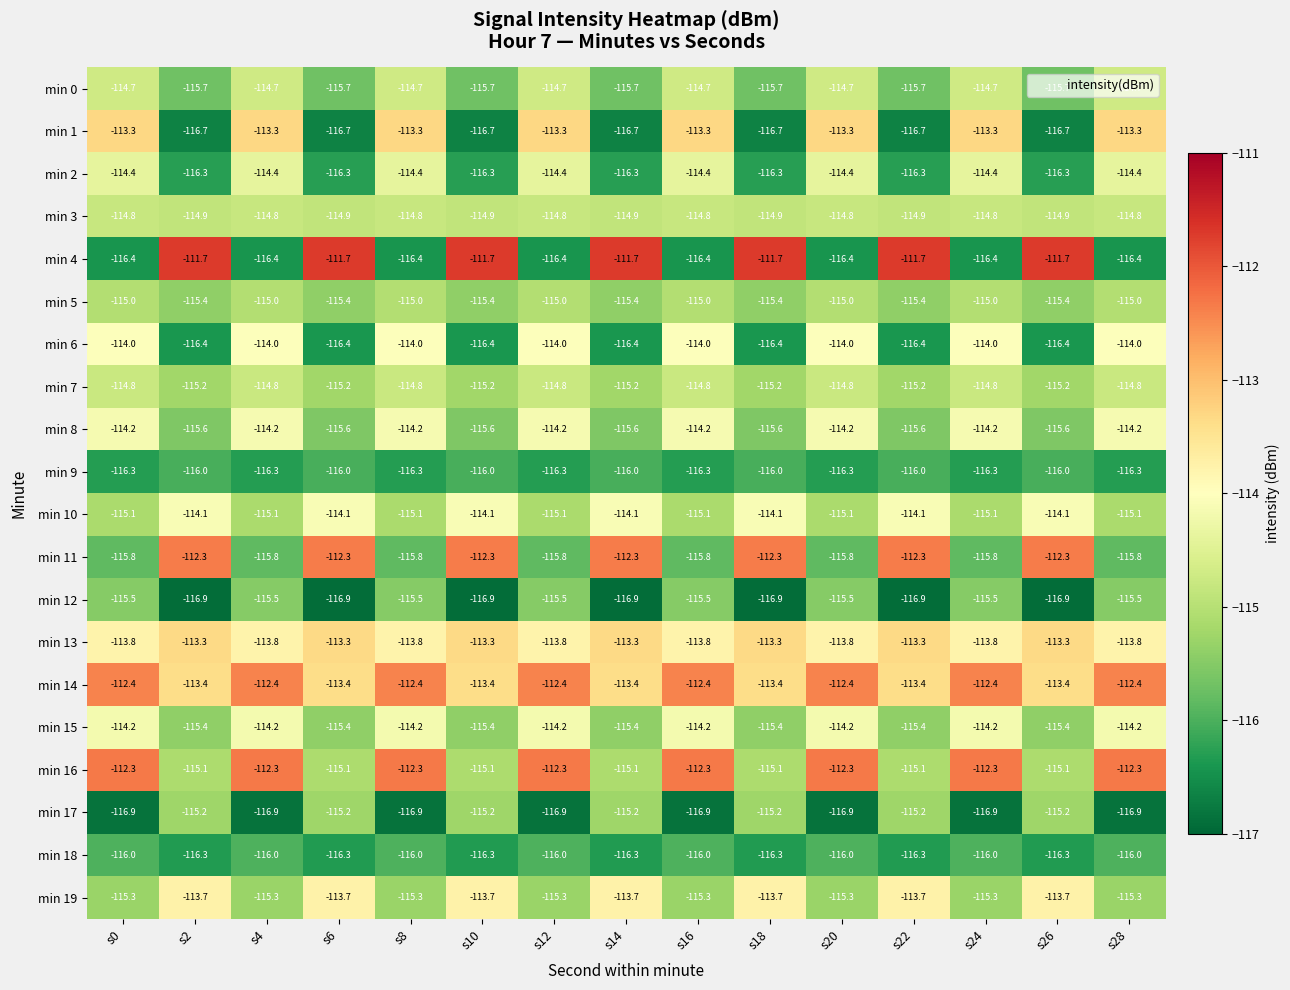

Count the min 14 values in the range -113 to -112.

8